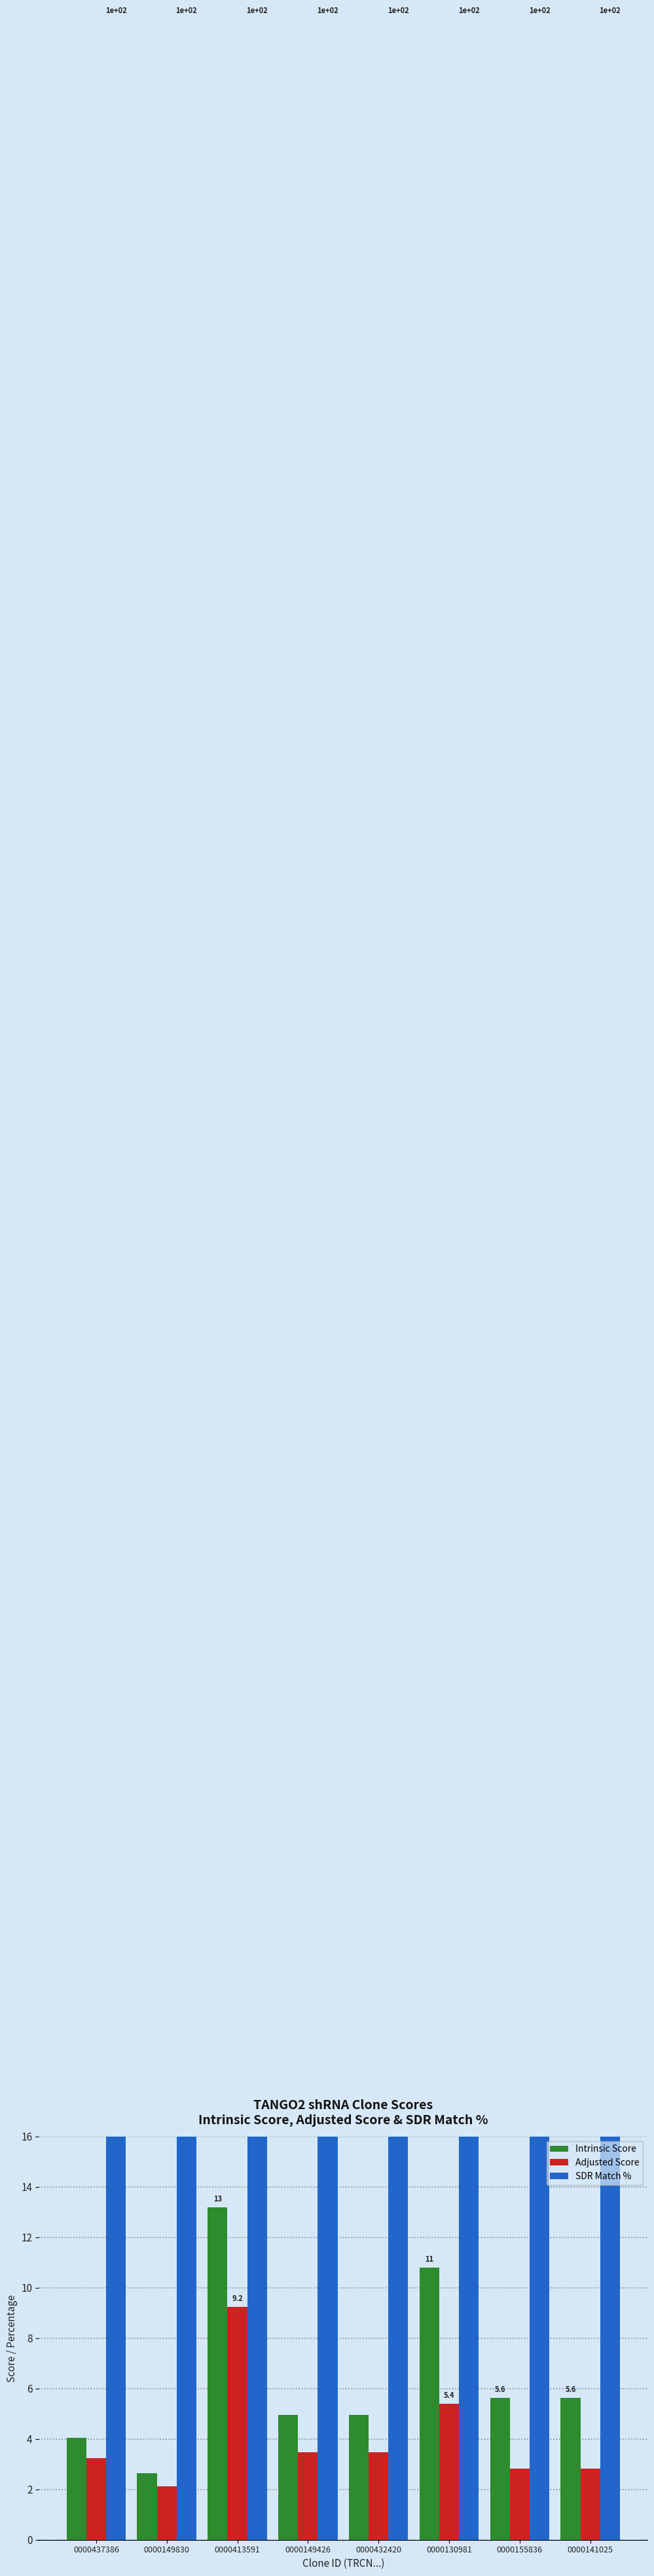

Does the chart contain stacked bars?

No